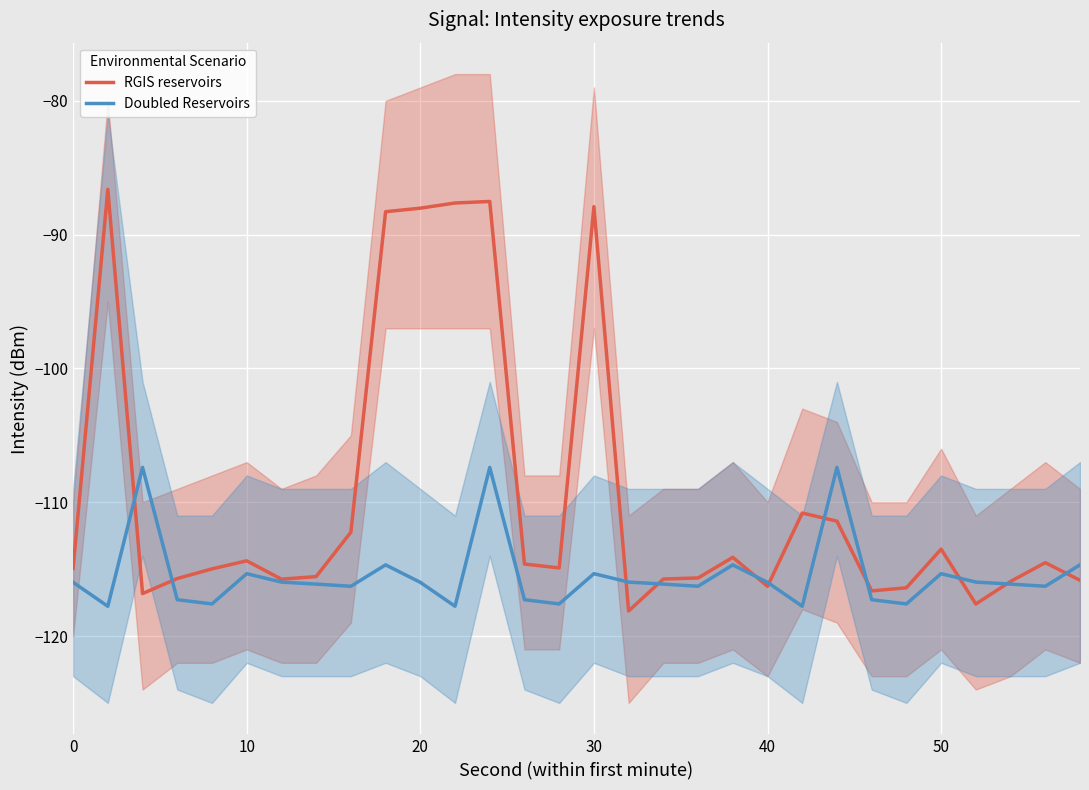

What is the highest value of the Doubled Reservoirs series?

-107.4